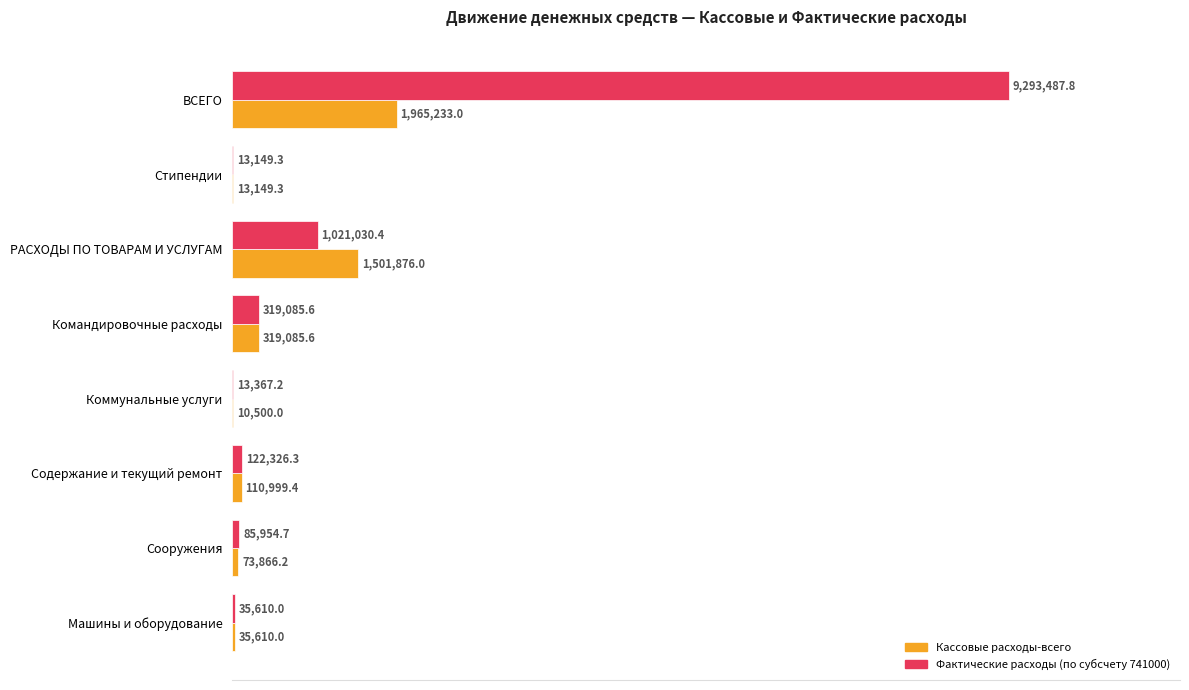

What are all the series names shown in the legend?

Кассовые расходы-всего, Фактические расходы (по субсчету 741000)